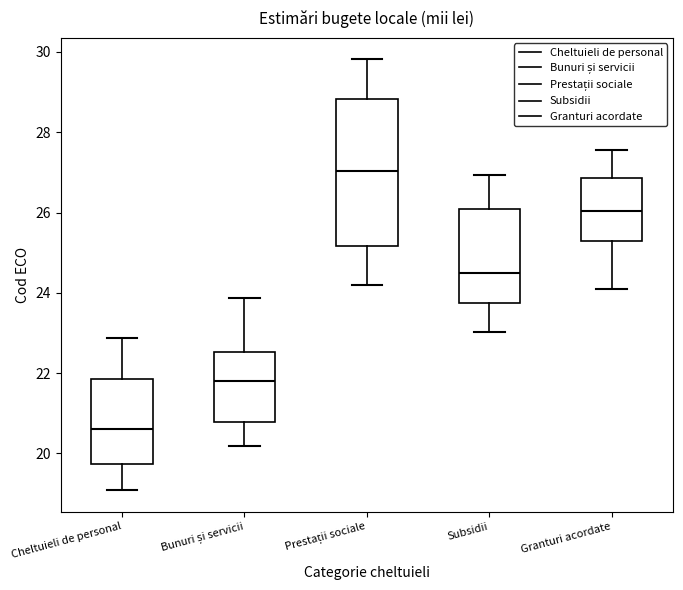

Reading left to right, transcribe this box plot: for each box, give where its median line is, the range the box spans, and where its two whiskers end, as read against the y-axis. The values are not printed on the chart, so give them approximately, as read against the axis.

Cheltuieli de personal: median 20.6, box 19.8 to 21.8, whiskers 19.0 to 22.8
Bunuri și servicii: median 21.8, box 20.8 to 22.6, whiskers 20.2 to 23.8
Prestații sociale: median 27.0, box 25.2 to 28.8, whiskers 24.2 to 29.8
Subsidii: median 24.4, box 23.8 to 26.0, whiskers 23.0 to 27.0
Granturi acordate: median 26.0, box 25.2 to 26.8, whiskers 24.2 to 27.6